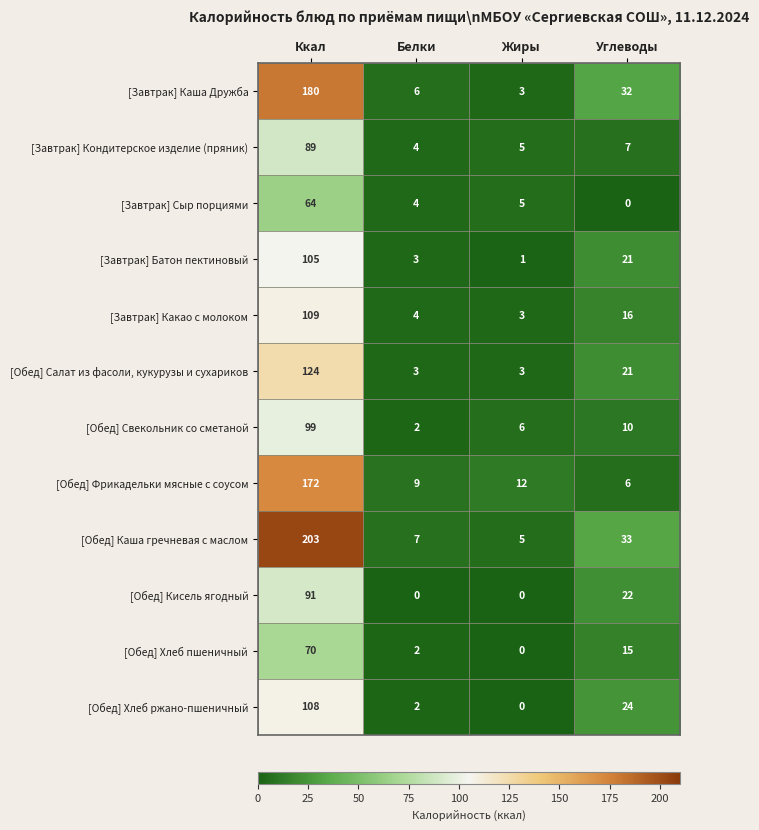

At which category does the chart reach its peak across all series?

Ккал